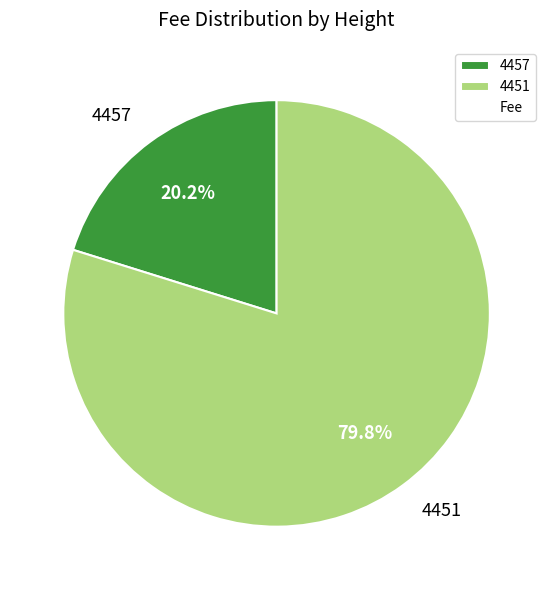

Is it true that 4457 is 13% of the pie?

False